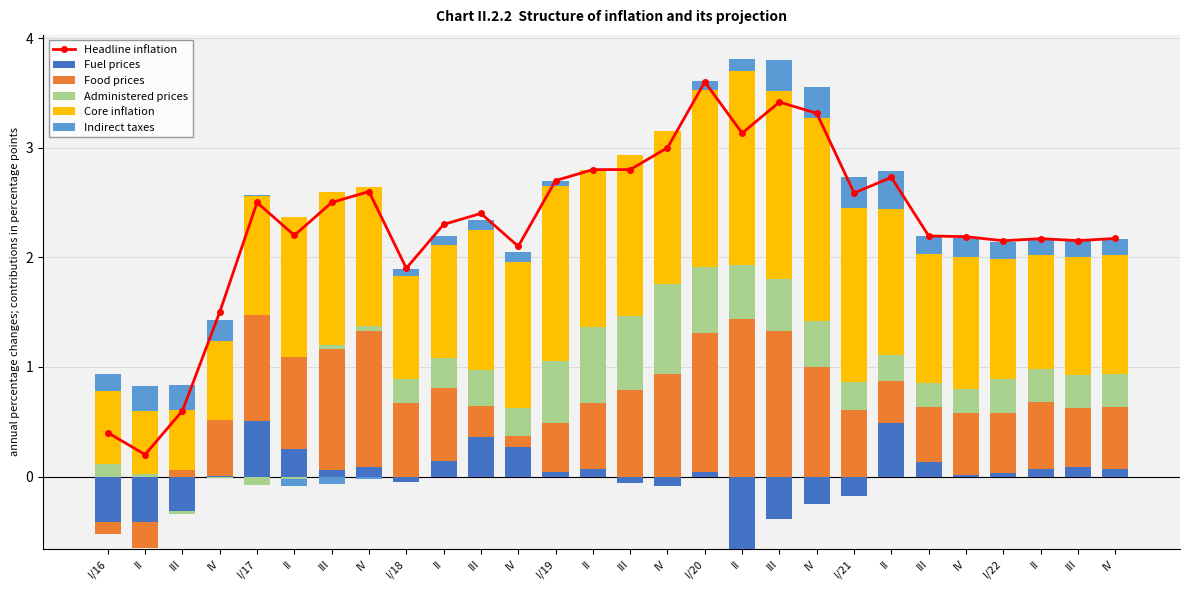

What is the difference between the maximum and minimum values in the Fuel prices series?

0.5